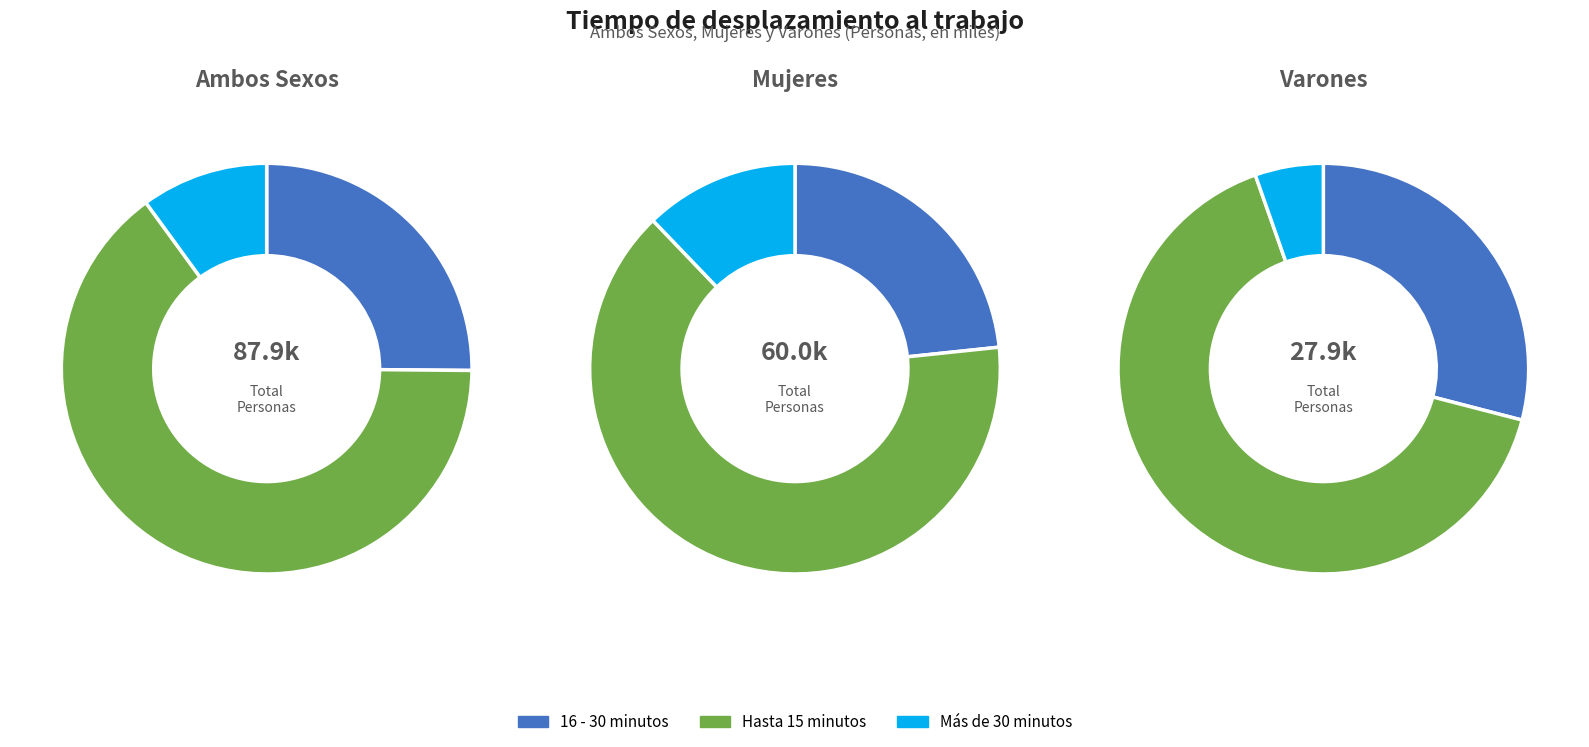

Between 16 - 30 minutos and Hasta 15 minutos, which series saw the biggest shift?

Ambos Sexos